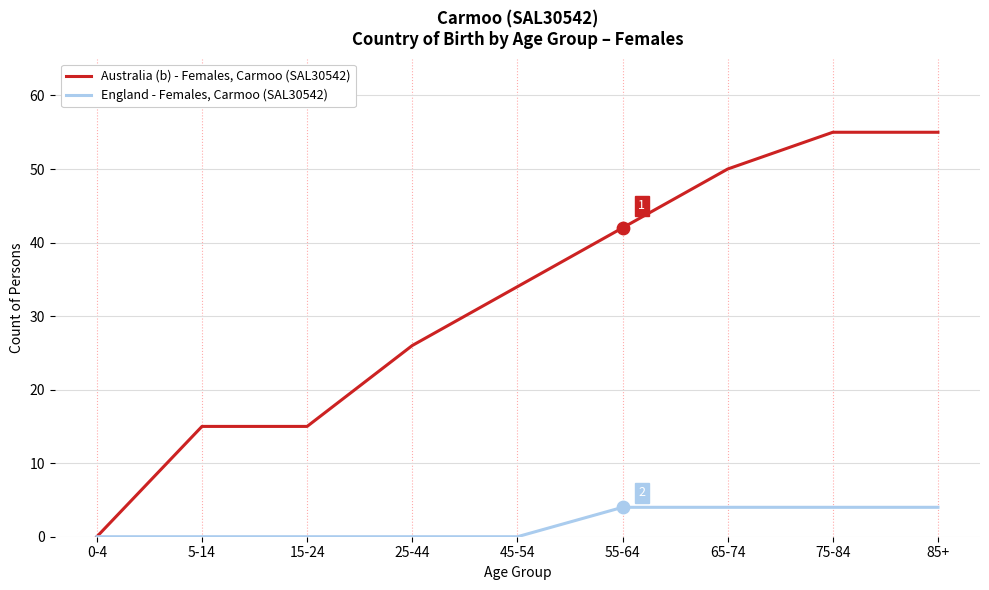

Which series has the largest total across all categories?

Australia (b) - Females, Carmoo (SAL30542)